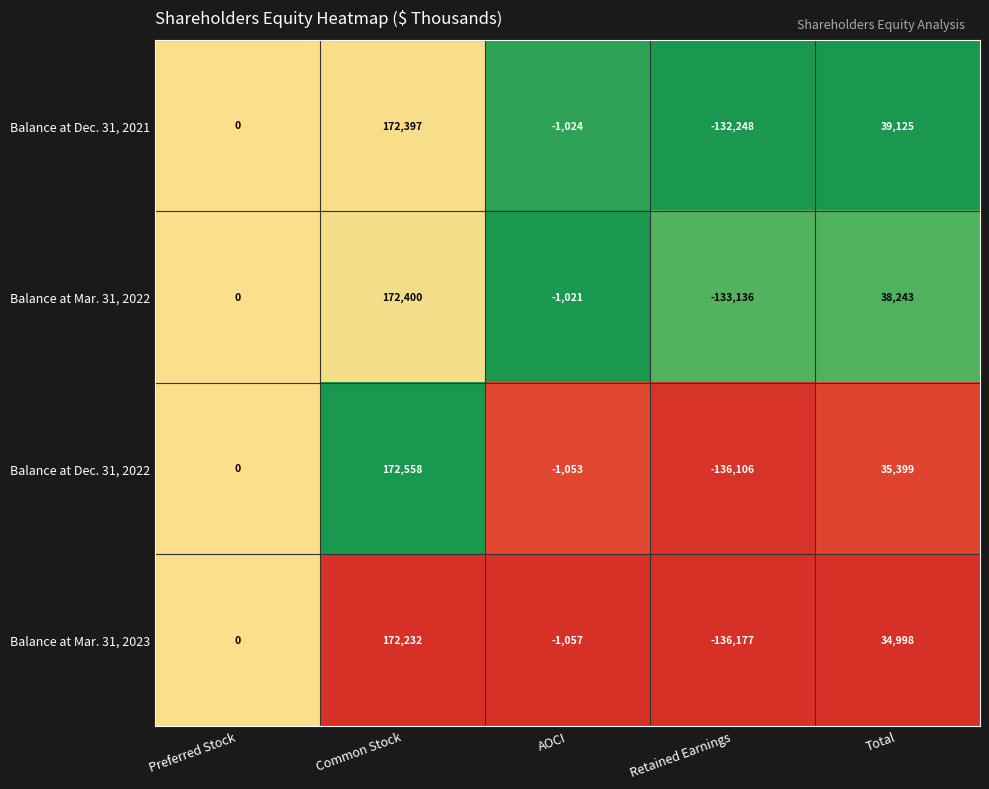

At which category is the sum across all series the highest?

Common Stock